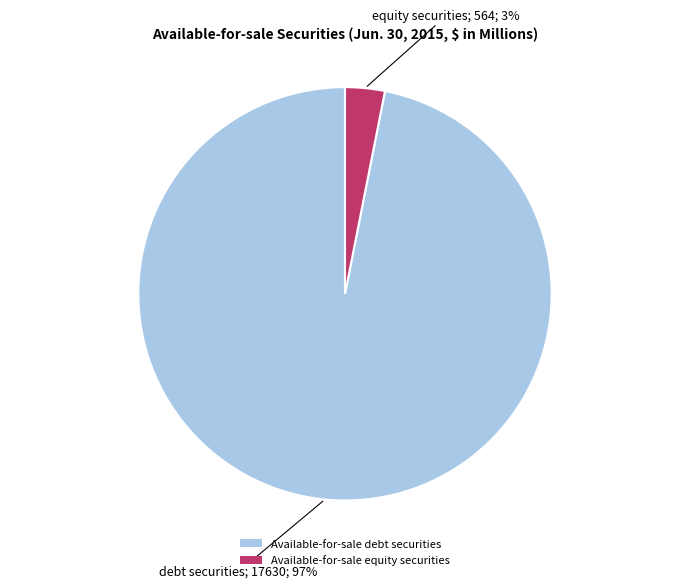

The Available-for-sale equity securities slice represents 13% of the pie. True or false?

False